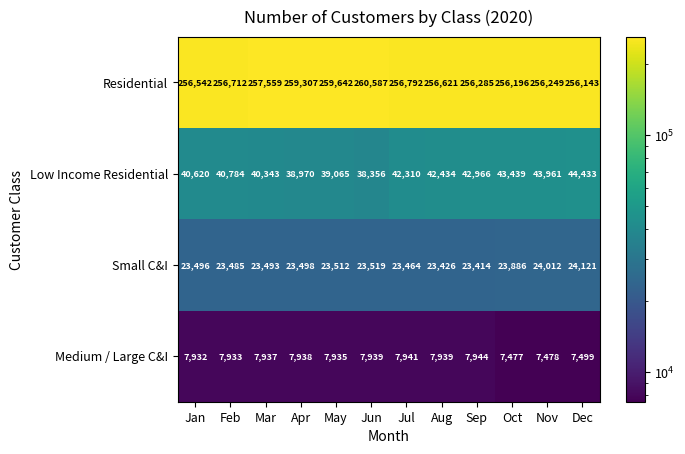

Count the number of data series in this chart.

4